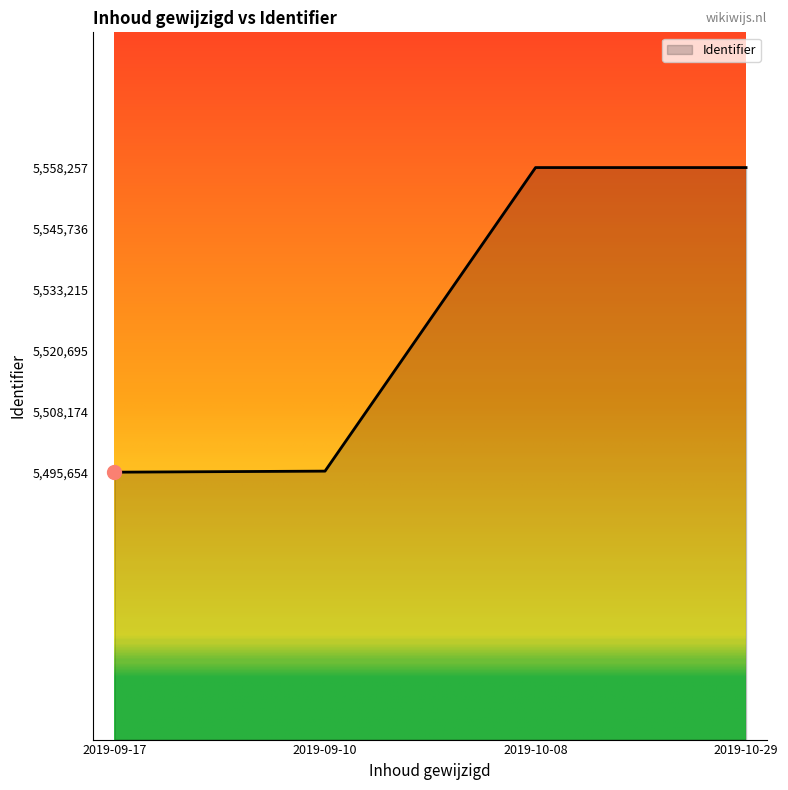

What is the change in value from 2019-09-17 to 2019-10-08?

+62602